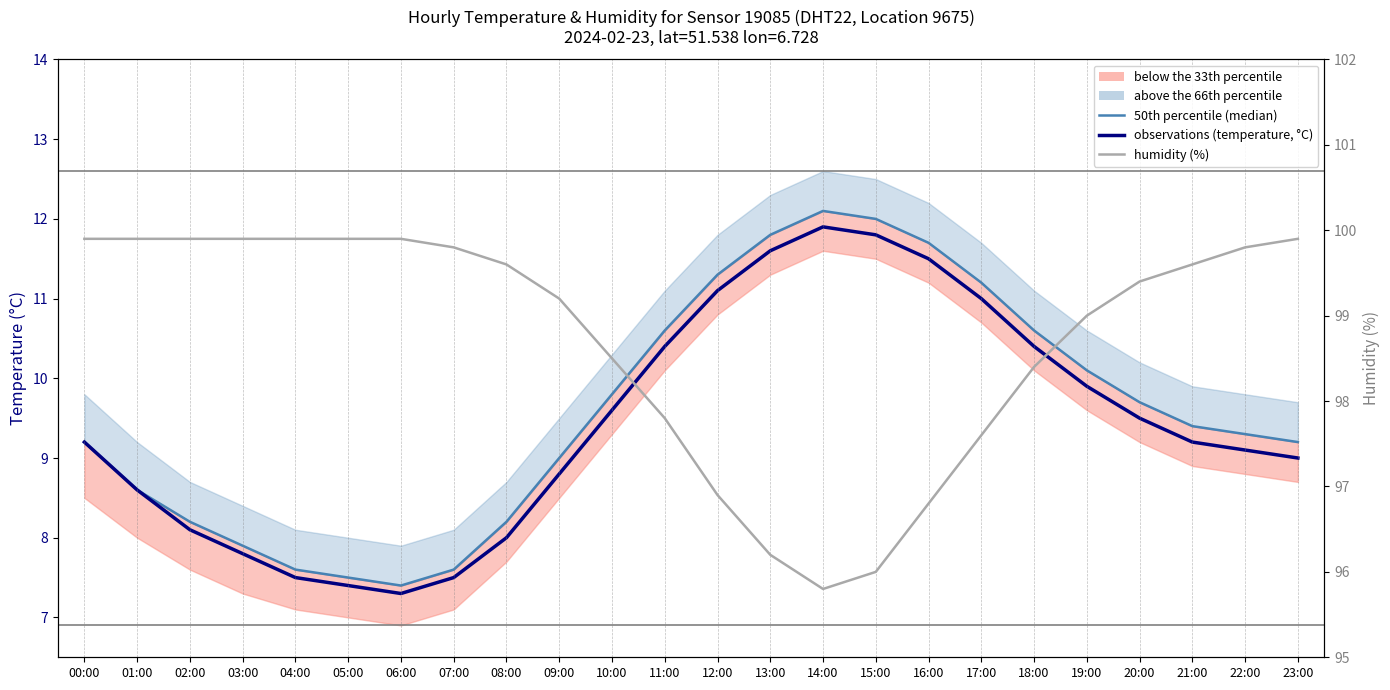

True or false: observations (temperature, °C) and 50th percentile (median) cross at least once.

False